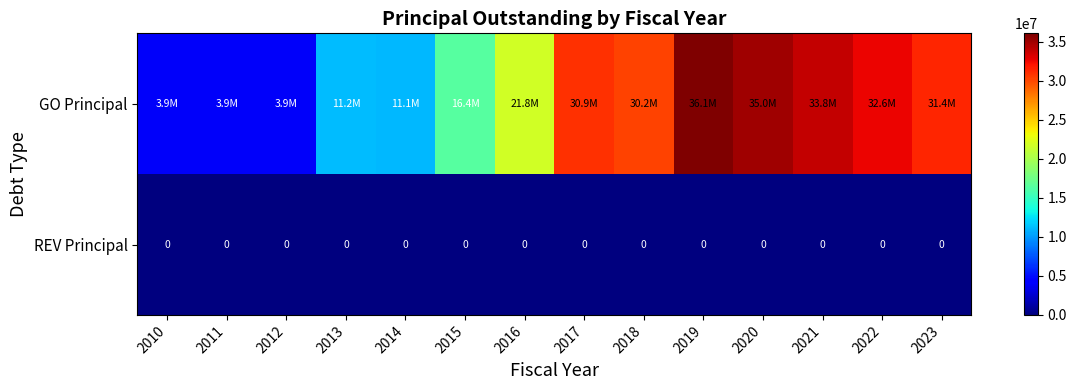

What is the maximum value shown in the chart?

36060000